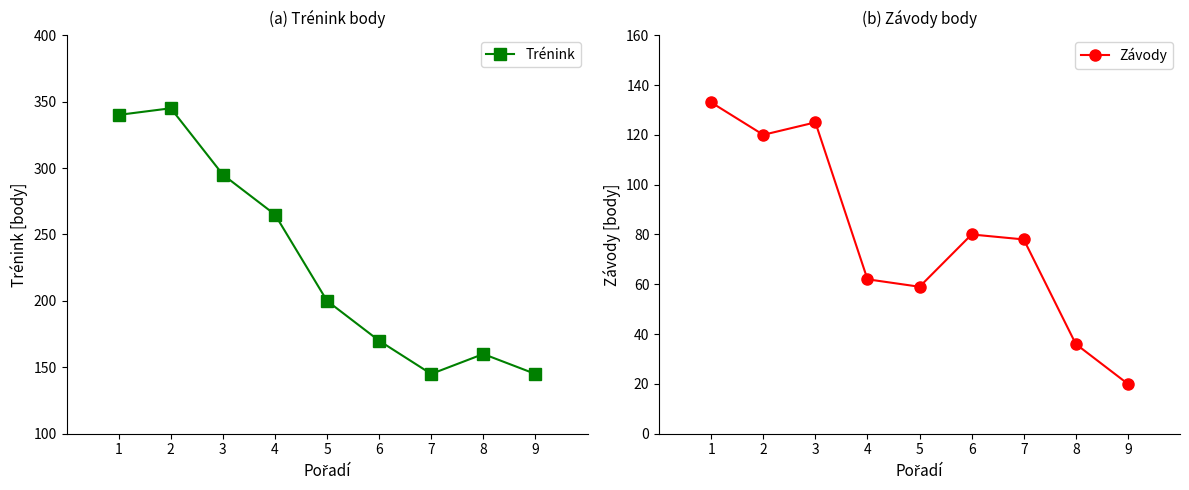

What is the maximum value for Závody?

133